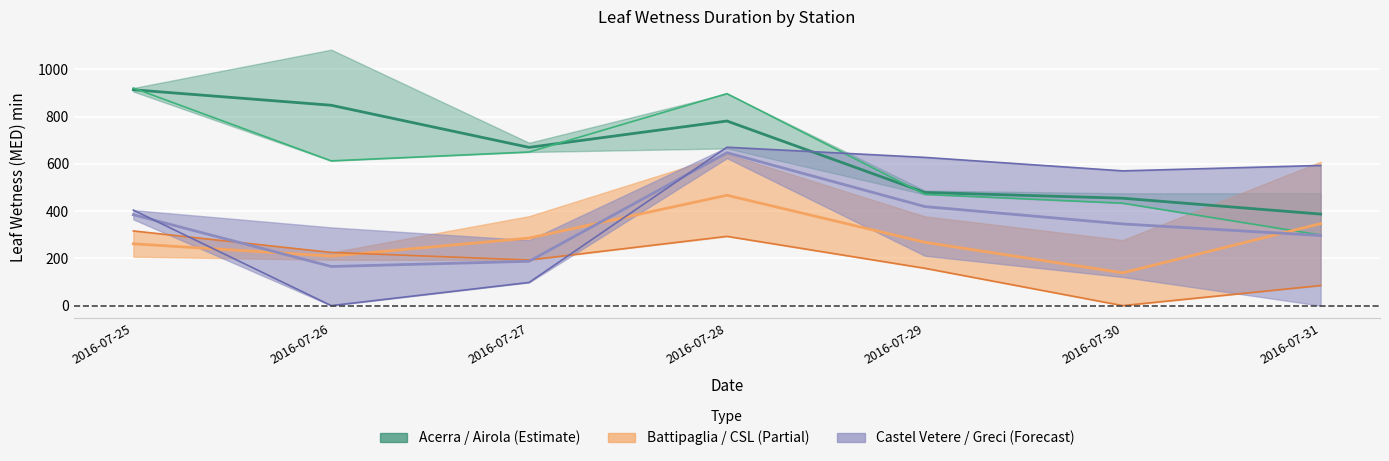

What is the sum of all Battipaglia values?

1977.2